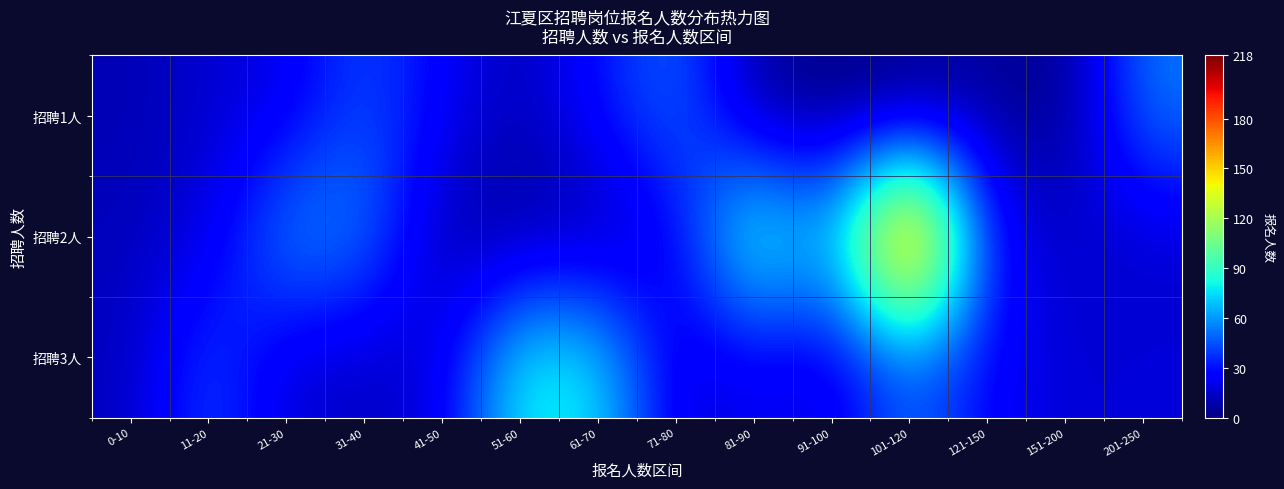

Rank the series by their average value, from lowest to highest.

招聘1人, 招聘3人, 招聘2人